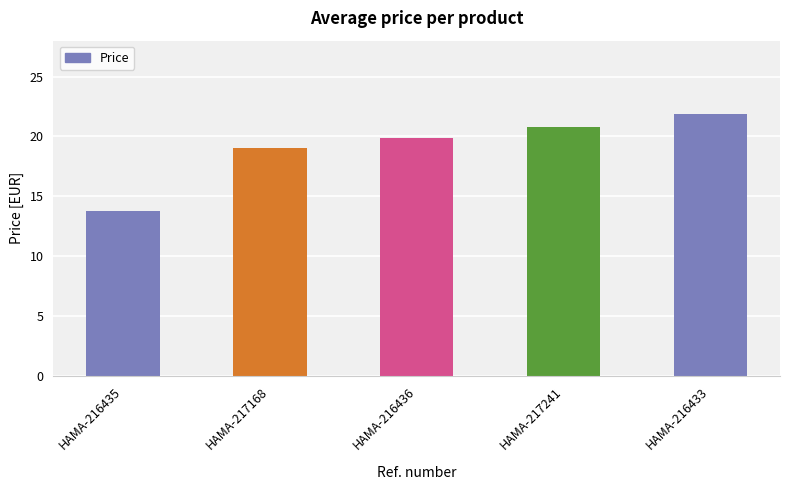

Reading left to right, extract all data points from this chart.

HAMA-216435=13.8	HAMA-217168=19.1	HAMA-216436=19.8	HAMA-217241=20.8	HAMA-216433=21.9